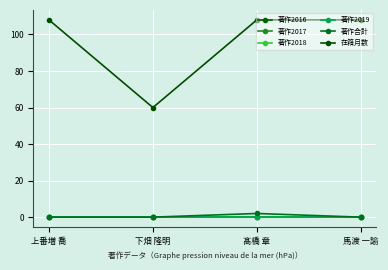

True or false: 在籍月数 and 著作2017 cross at least once.

False